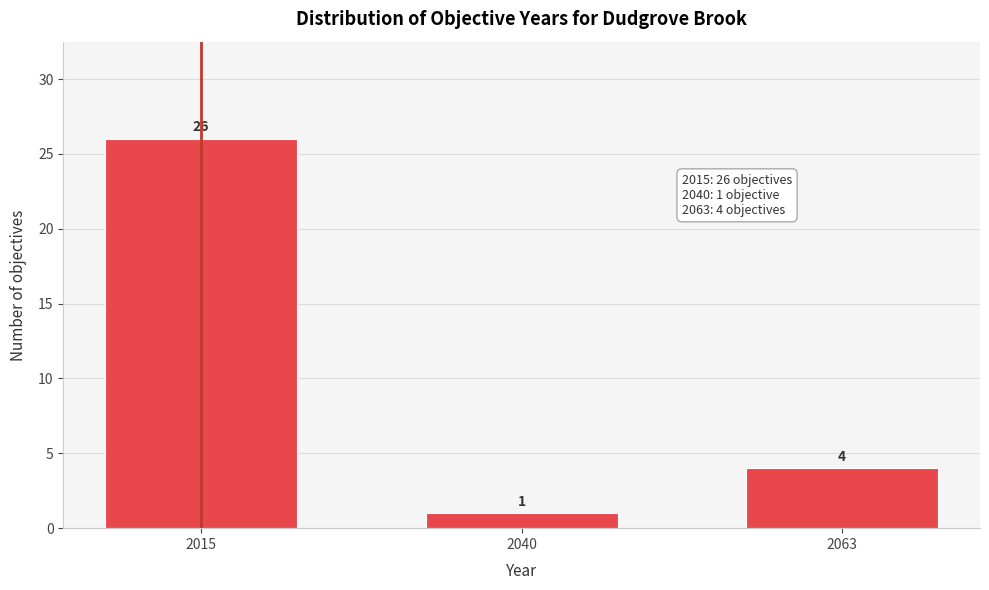

Reading left to right, list all the values displayed in this chart.

26	1	4